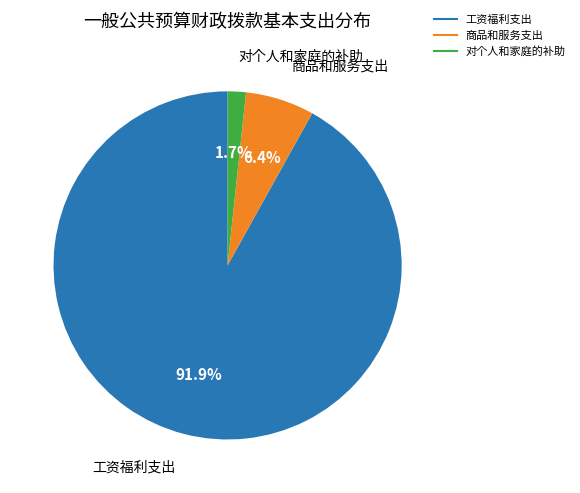

To the nearest percent, what is the combined percentage of 商品和服务支出 and 对个人和家庭的补助?

8%